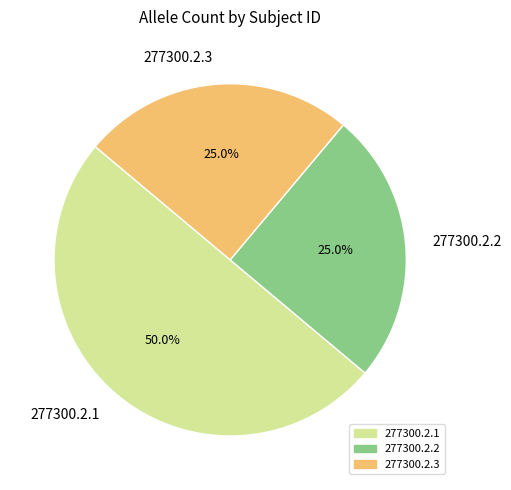

Which slice is the largest?

277300.2.1